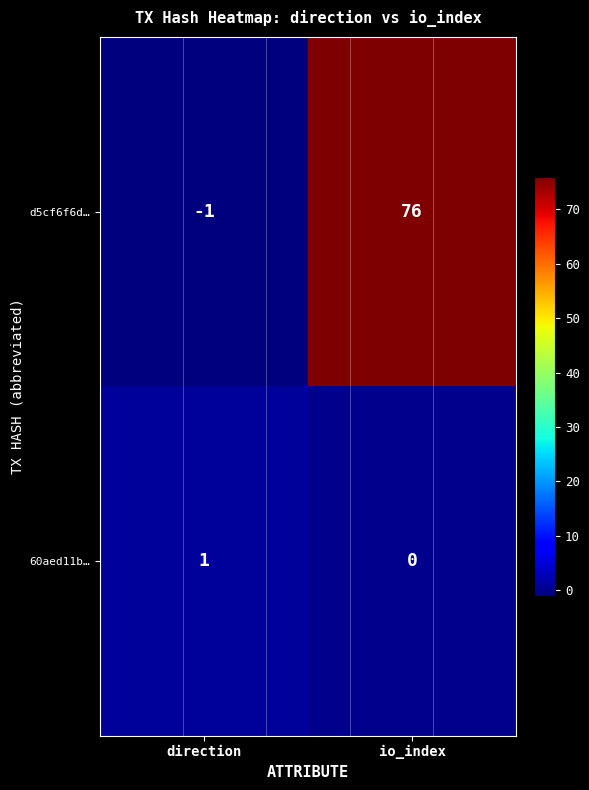

Rank the series at io_index from highest to lowest value.

d5cf6f6d…, 60aed11b…